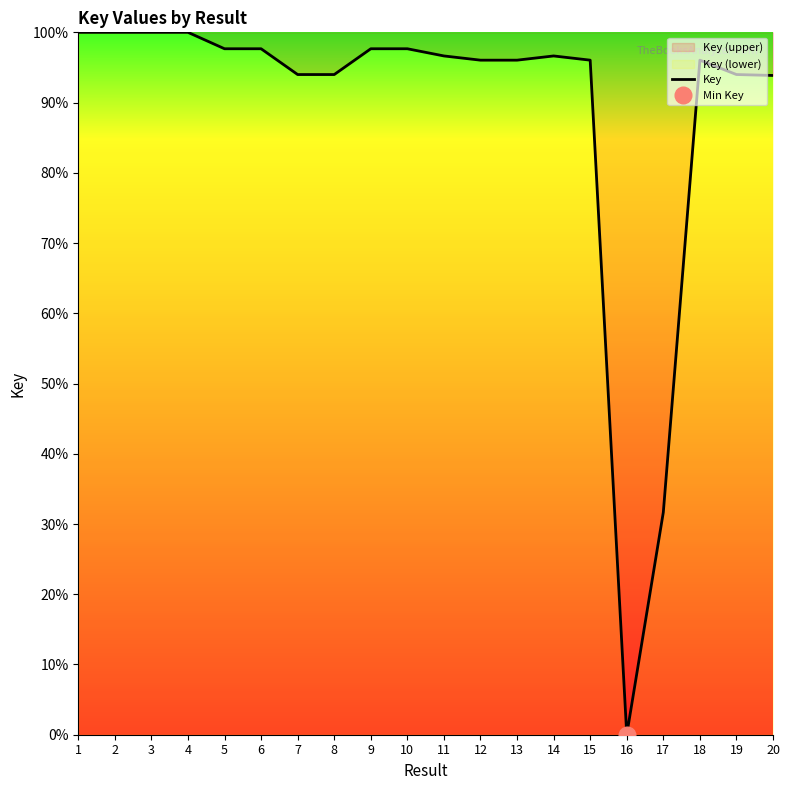

What is the change in value from 14 to 20?

-2.8